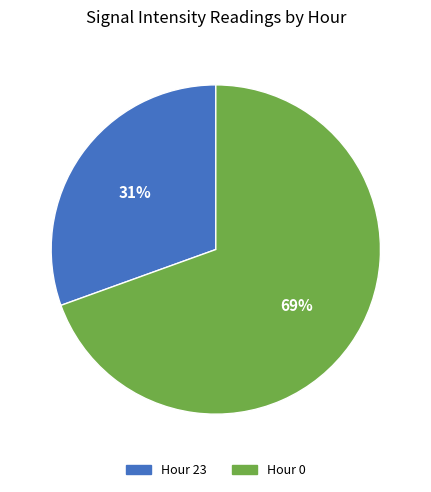

Do Hour 23 and Hour 0 together represent more than half of the pie?

Yes